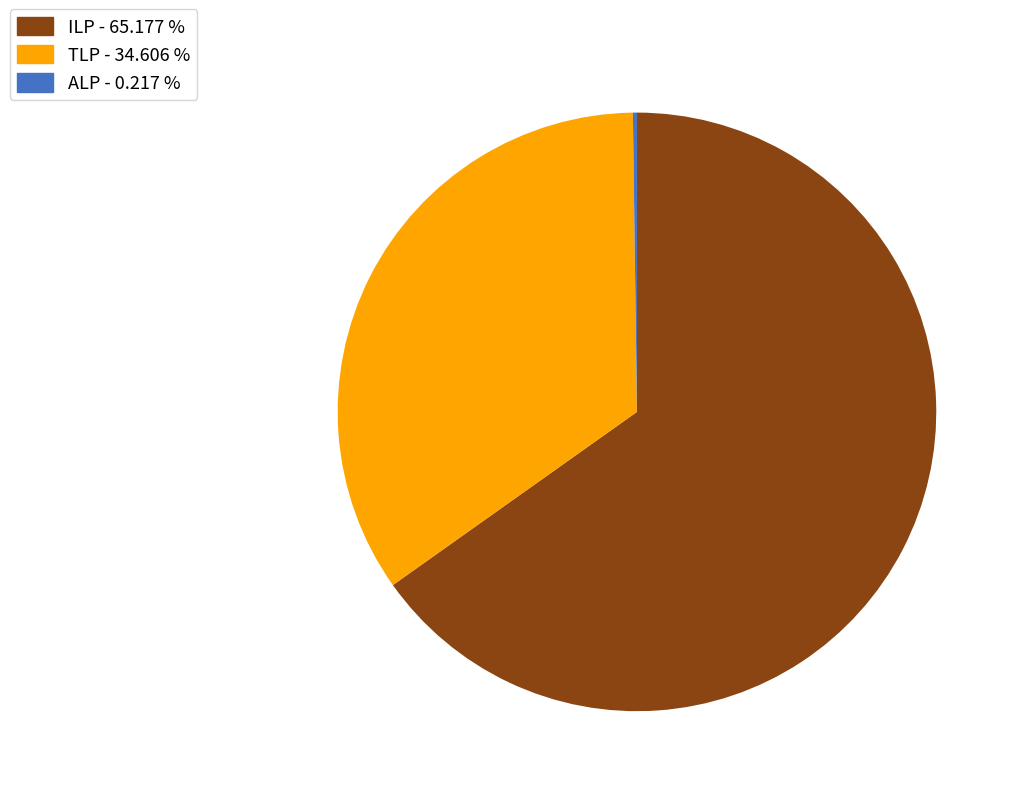

Does any single category account for the majority?

Yes